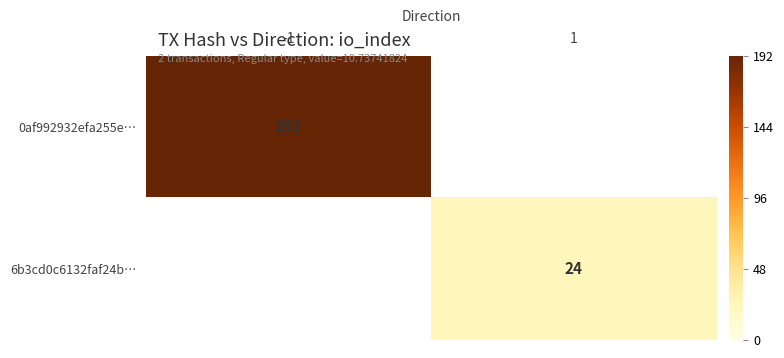

The value of 6b3cd0c6132faf24b… at 1 is 11. True or false?

False